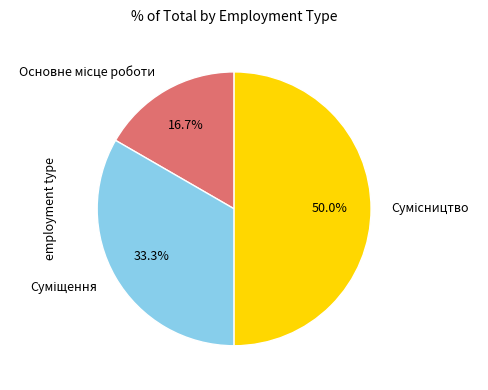

Which category has the biggest portion of the pie?

Сумісництво